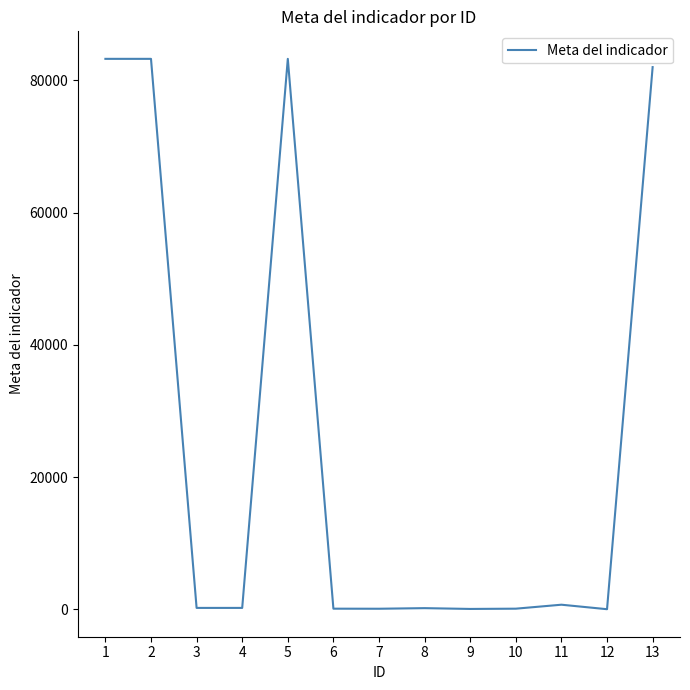

What is the difference between the second highest and second lowest values?

83190